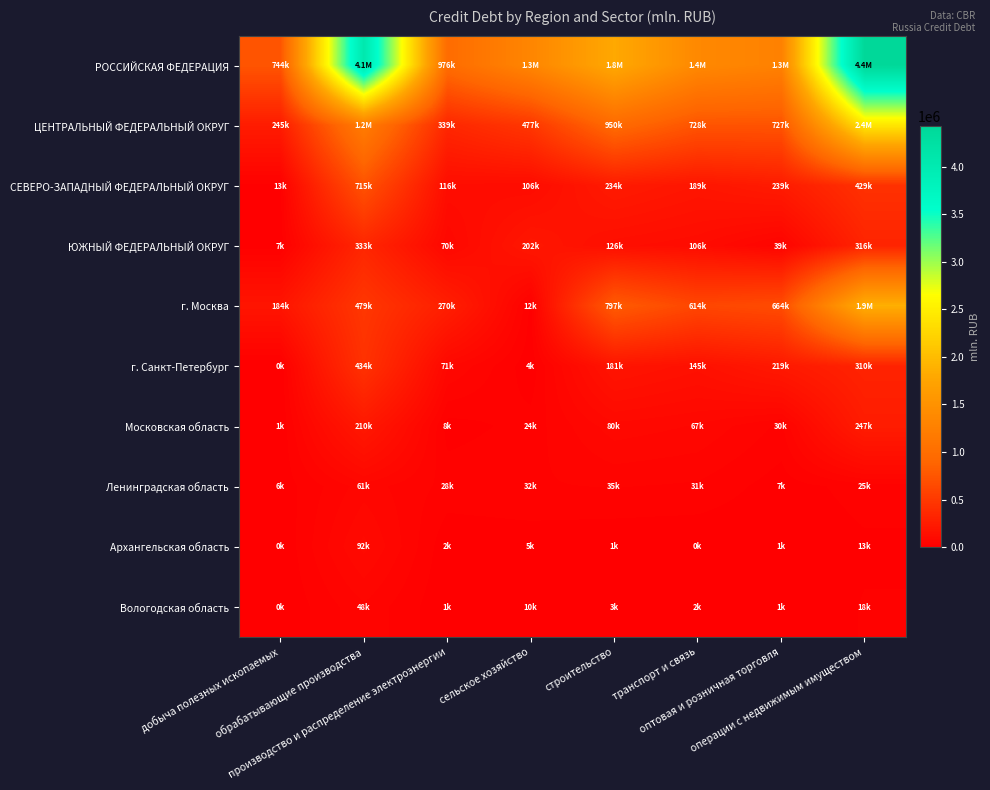

What is the total value across all series at операции с недвижимым имуществом?

10086800